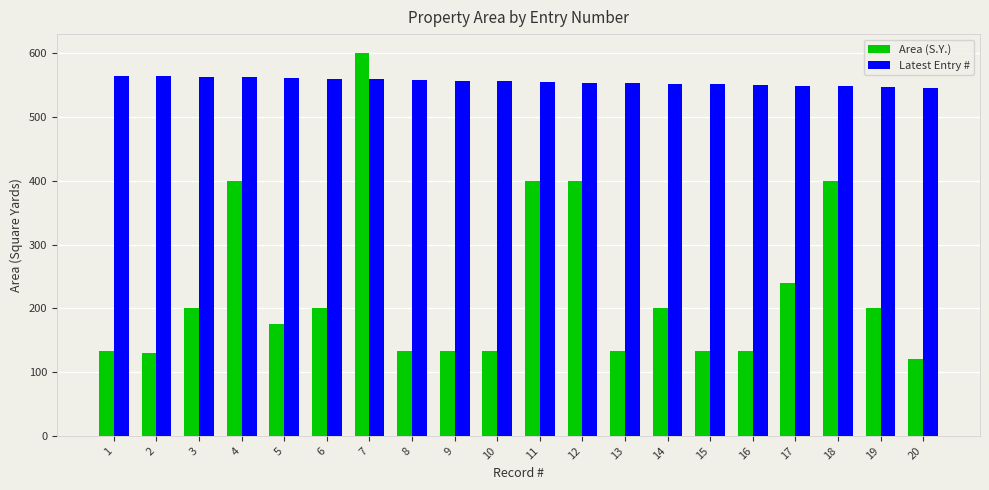

The Latest Entry # series shows 557.0 at 9. True or false?

True